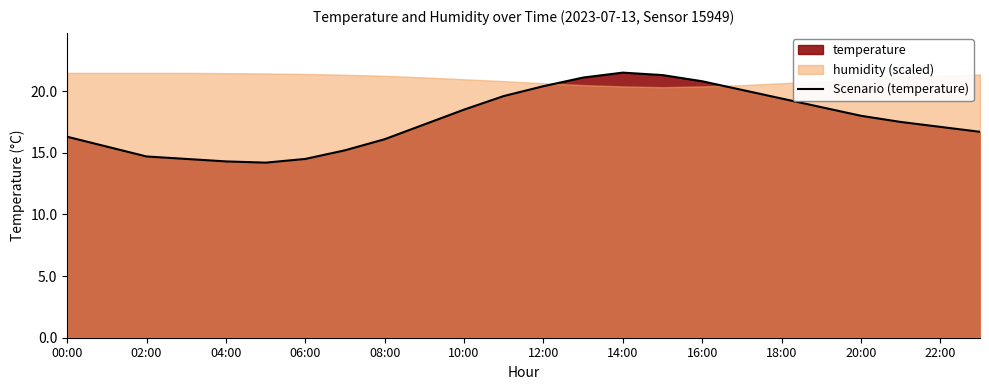

Count the number of values greater than 17.

14